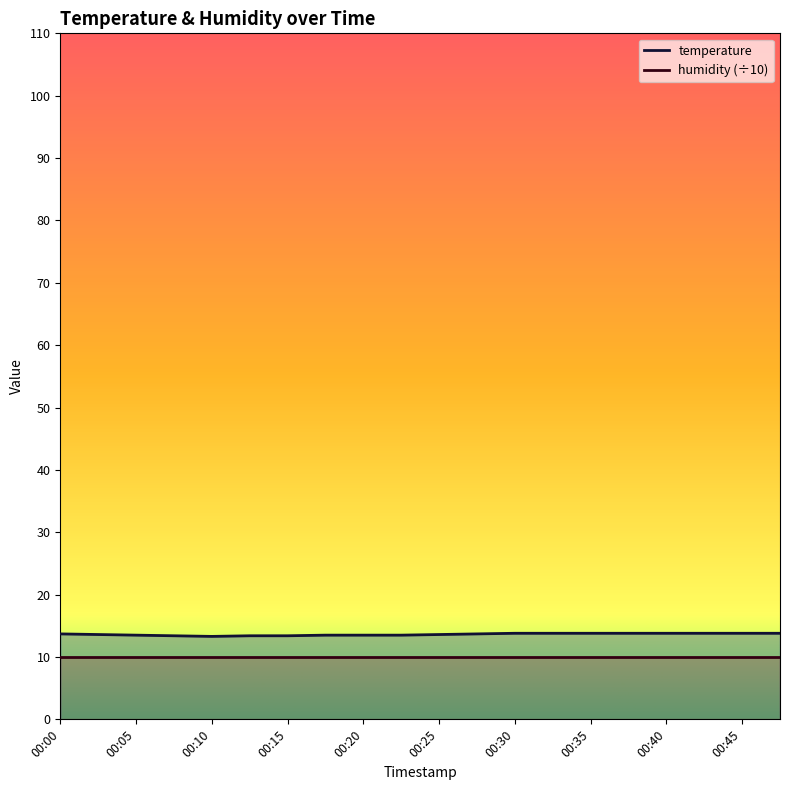

Is it true that the value at 00:18 is 6.5?

False